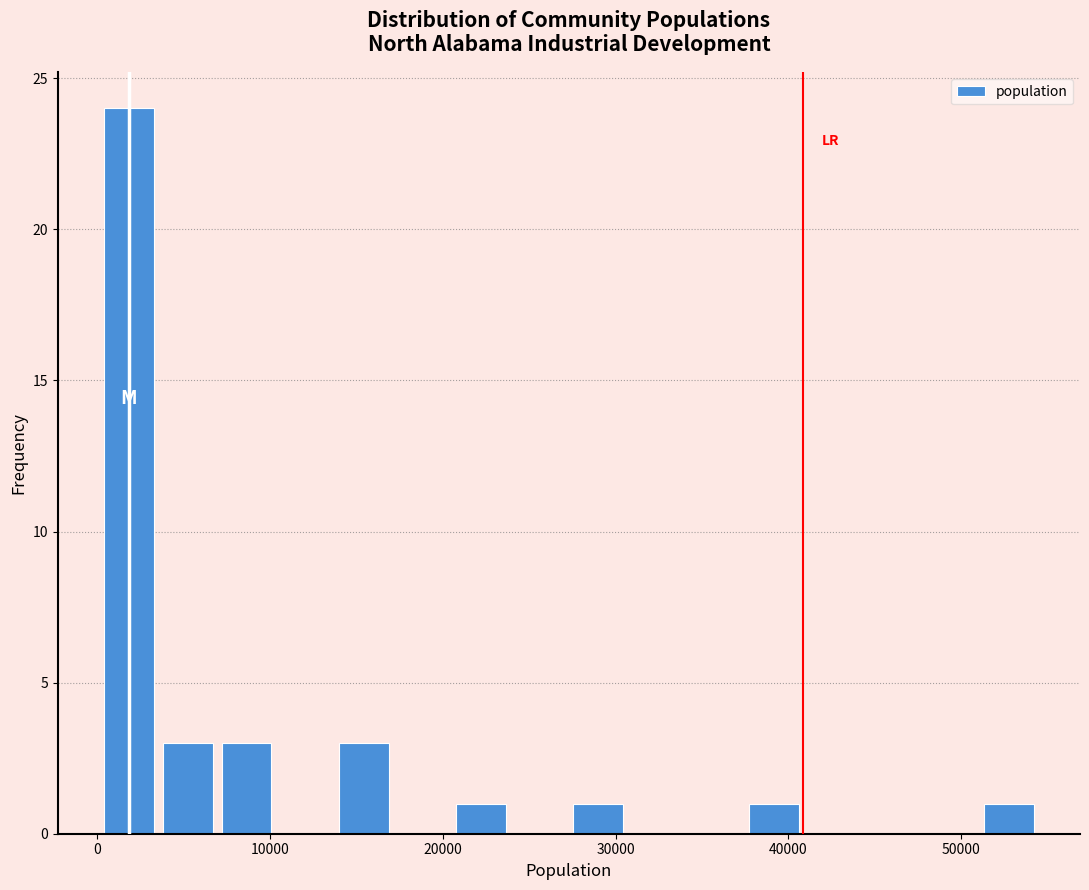

Around what value on the x-axis is the tallest bar? Give the approximate position of its centre, as read against the axis.

2000